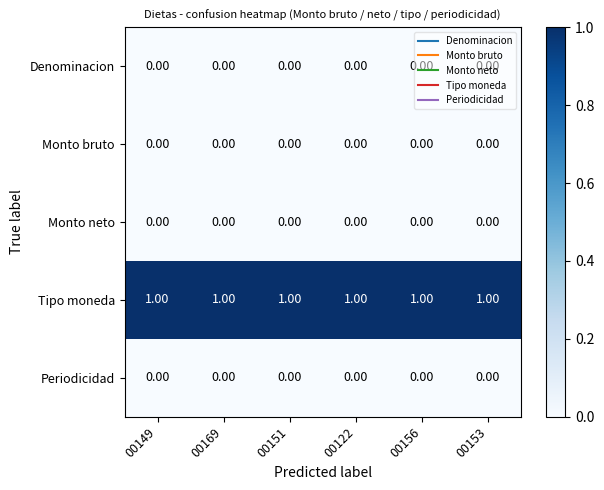

Which series has the largest total across all categories?

Tipo moneda